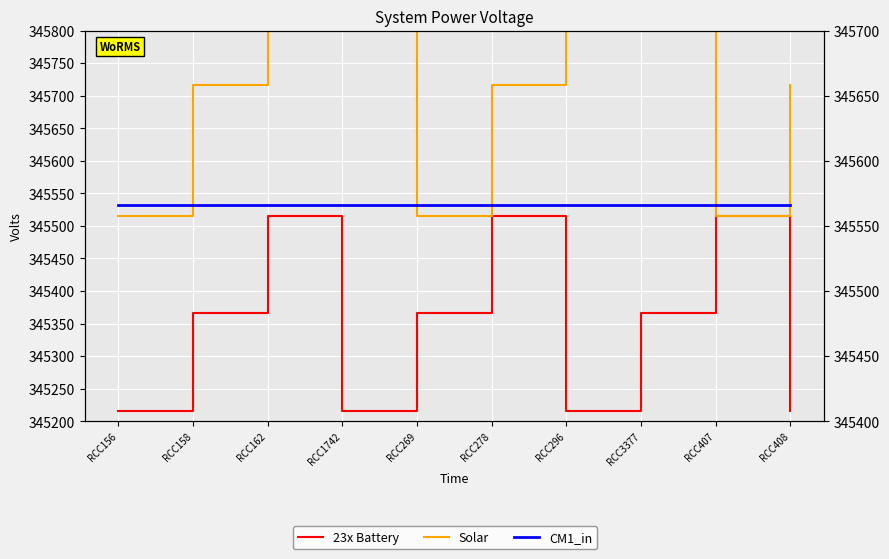

Is the value of Solar at RCC3377 greater than the value of 23x Battery at RCC269?

Yes